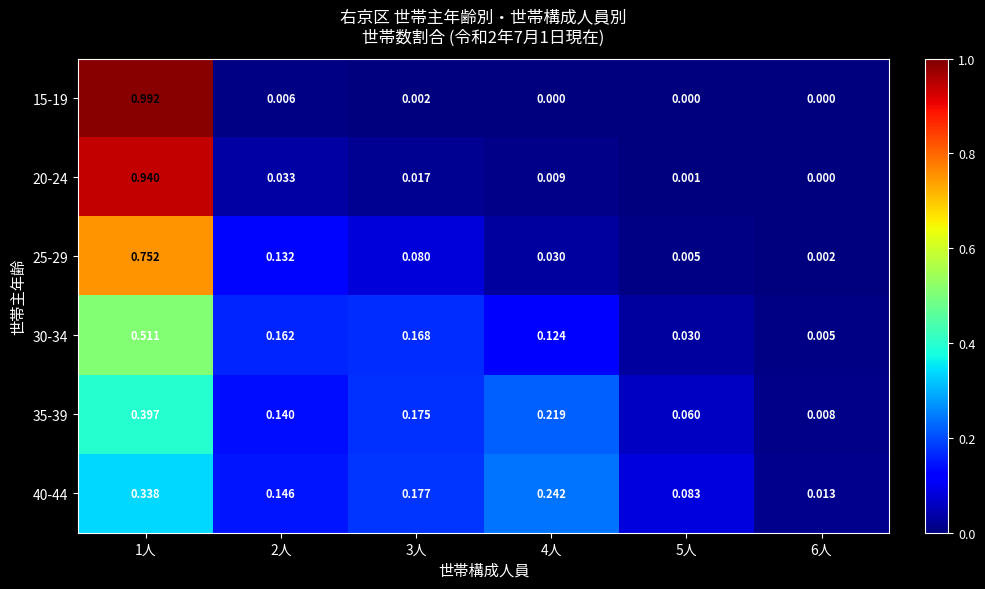

Is the value of 35-39 at 3人 greater than the value of 25-29 at 4人?

Yes